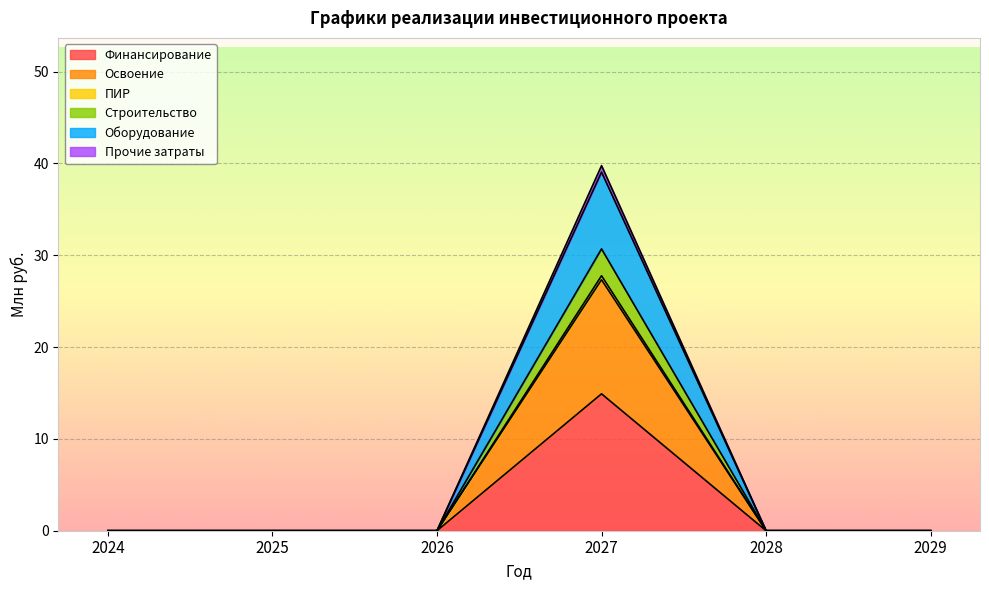

At how many categories does at least one series exceed 8?

1